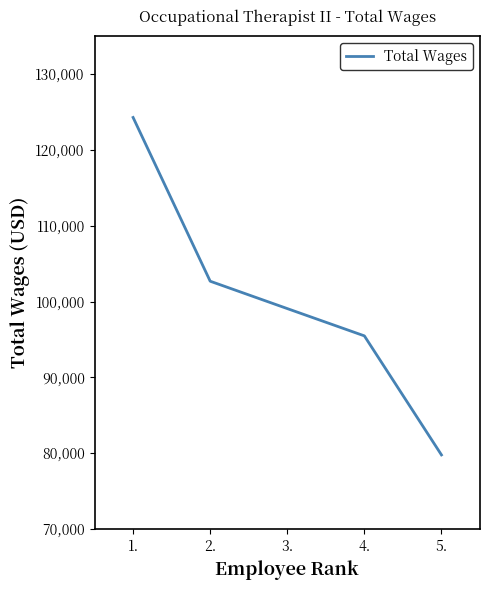

Which has a higher value, 5. or 4.?

4.